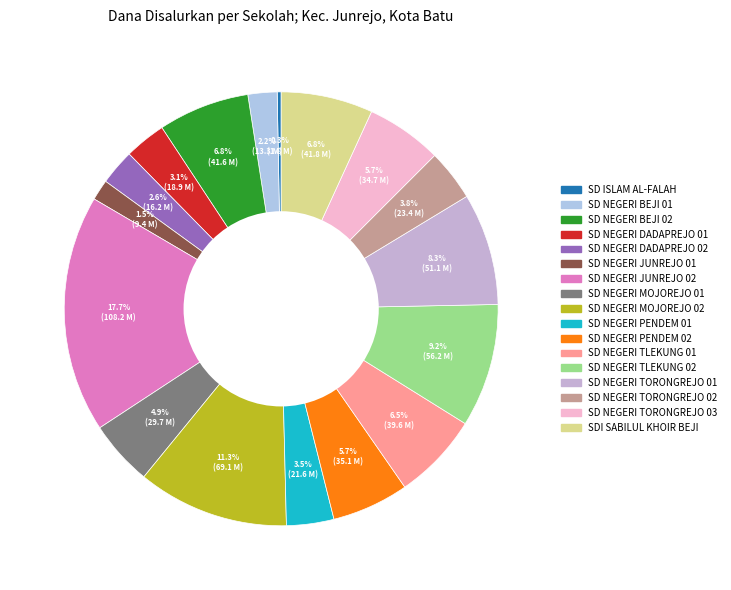

Is it true that SD NEGERI DADAPREJO 01 is 18% of the pie?

False